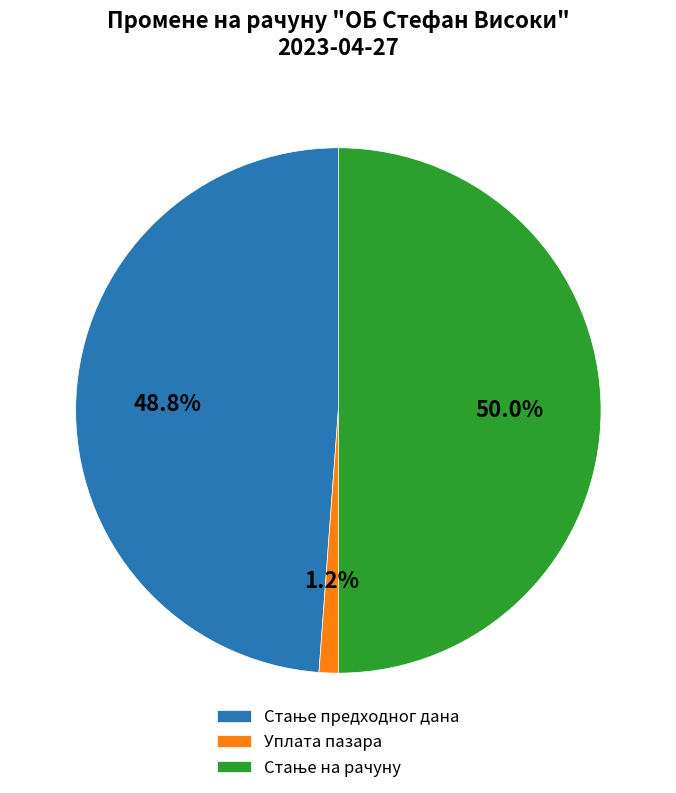

What percentage is NOT represented by Уплата пазара?

98.8%